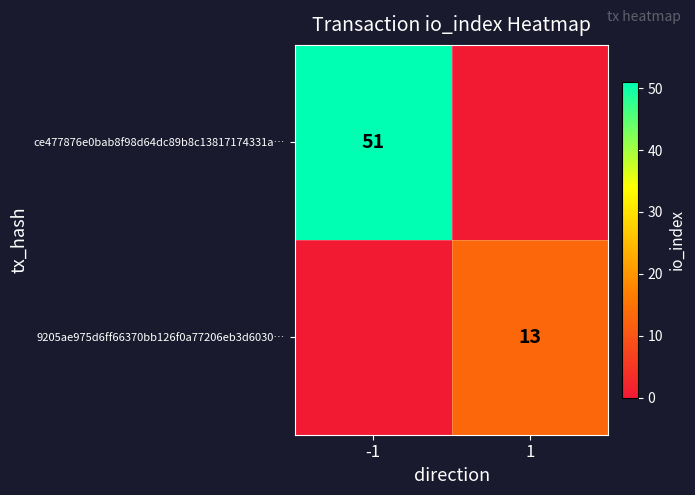

How many data points does each series have?

2